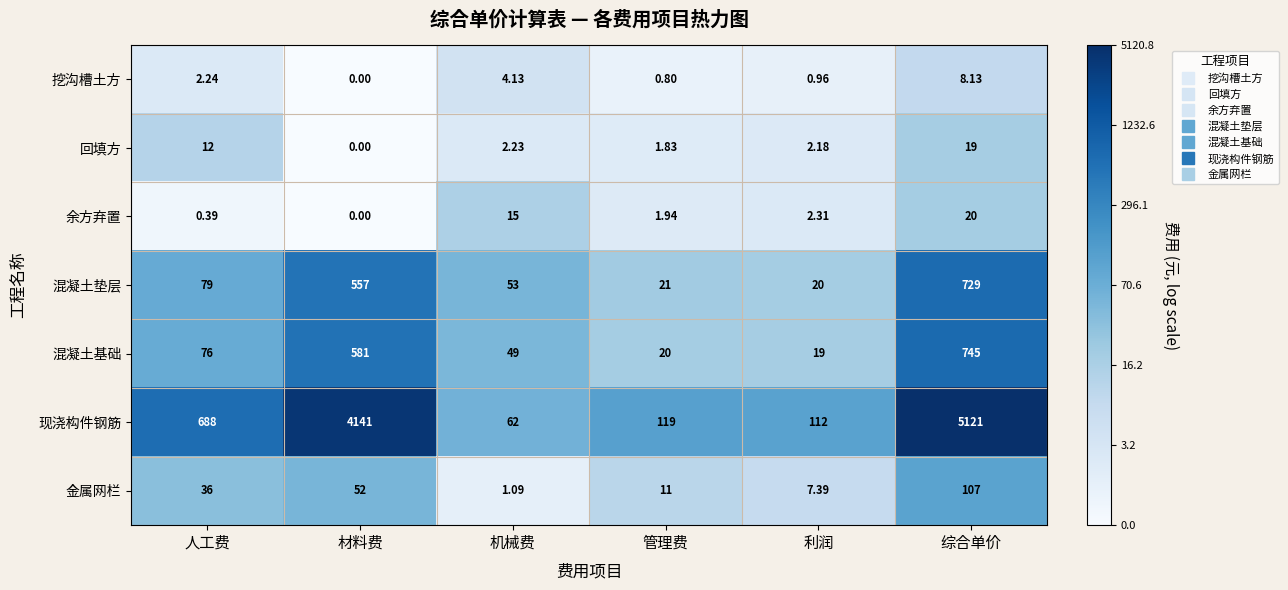

Which series changed the most between 材料费 and 机械费?

现浇构件钢筋